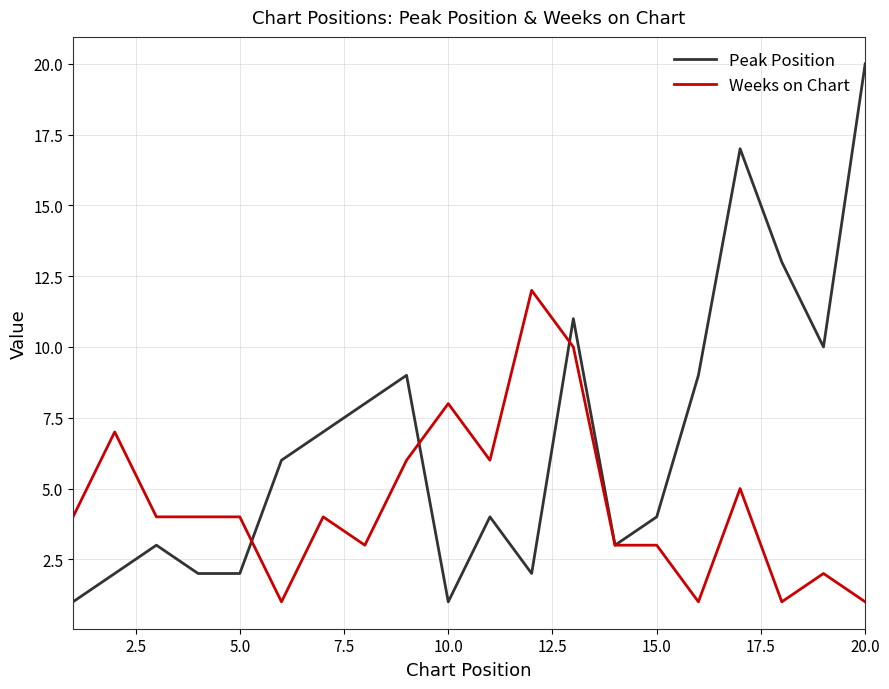

What is the maximum value for Peak Position?

20